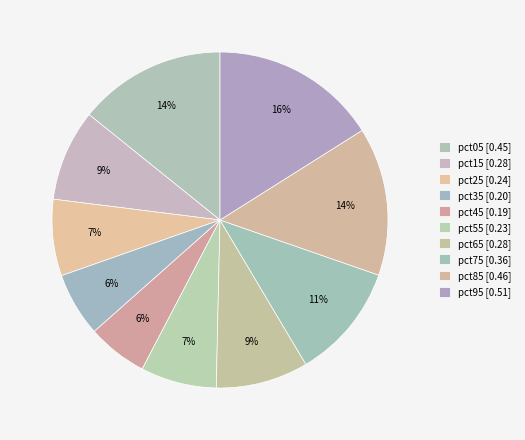

What percentage is NOT represented by pct85?

85.7%